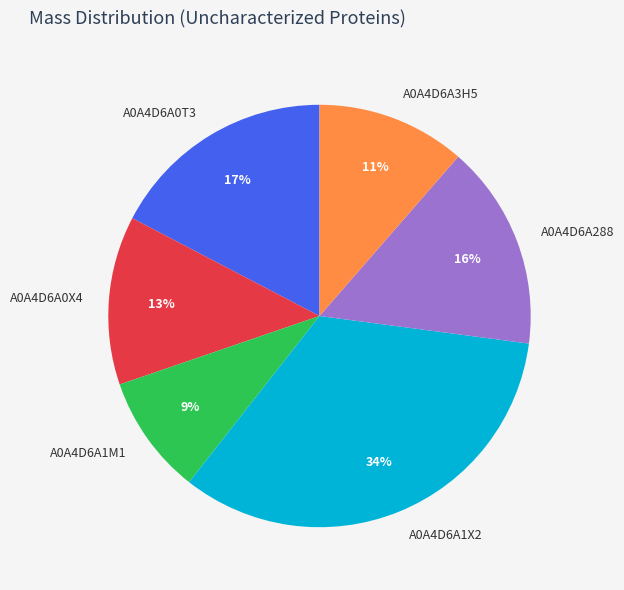

Rank the categories by value from lowest to highest.

A0A4D6A1M1, A0A4D6A3H5, A0A4D6A0X4, A0A4D6A288, A0A4D6A0T3, A0A4D6A1X2